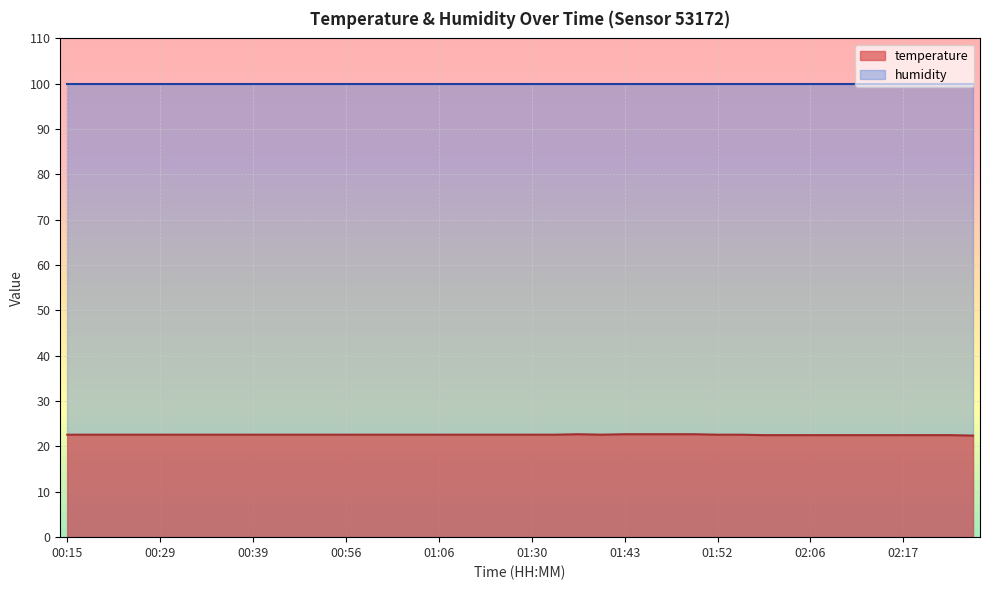

How many points are higher than both their immediate neighbors (excluding endpoints)?

1